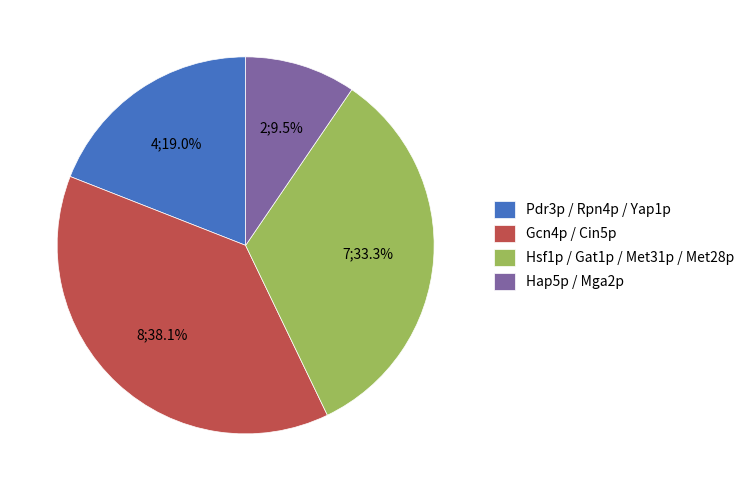

To the nearest percent, what is the difference between the largest and smallest slice percentages?

29%